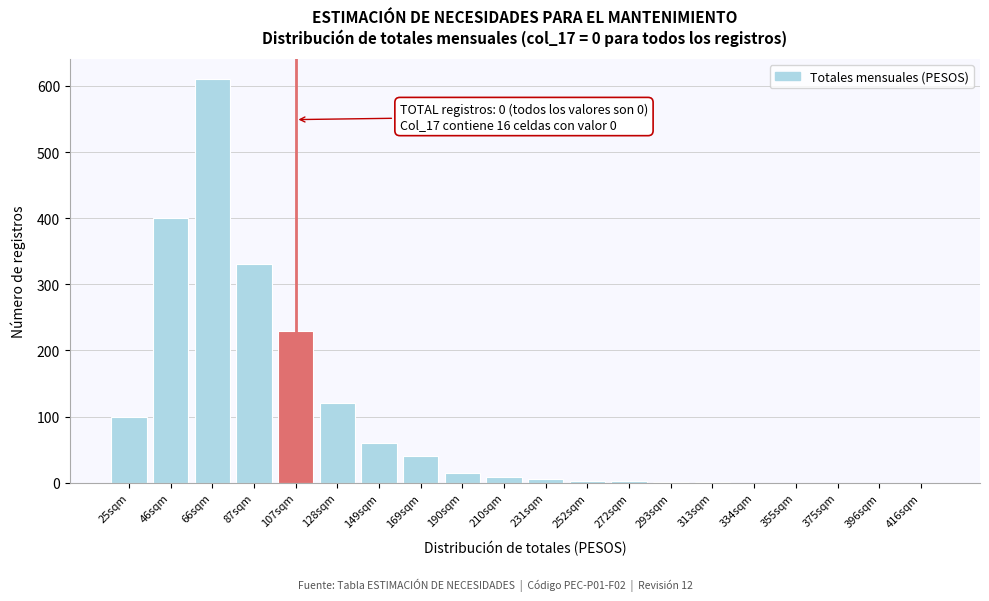

What is the change in value from 190sqm to 375sqm?

-15